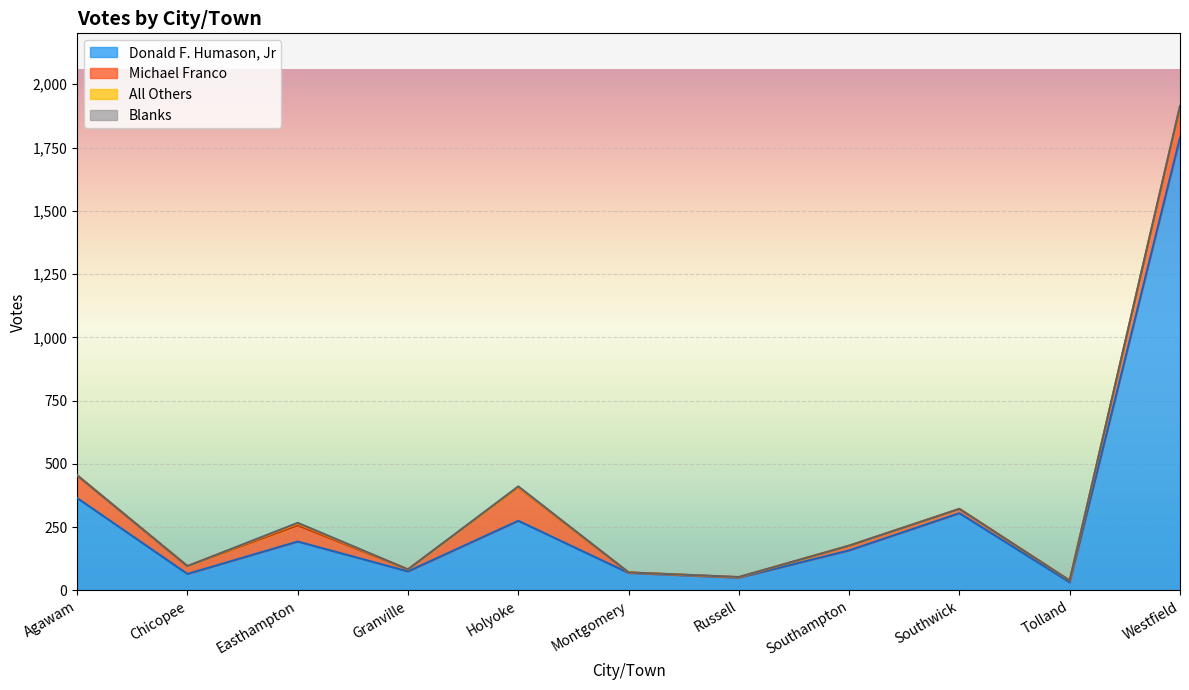

Between Russell and Tolland, which is larger?

Russell